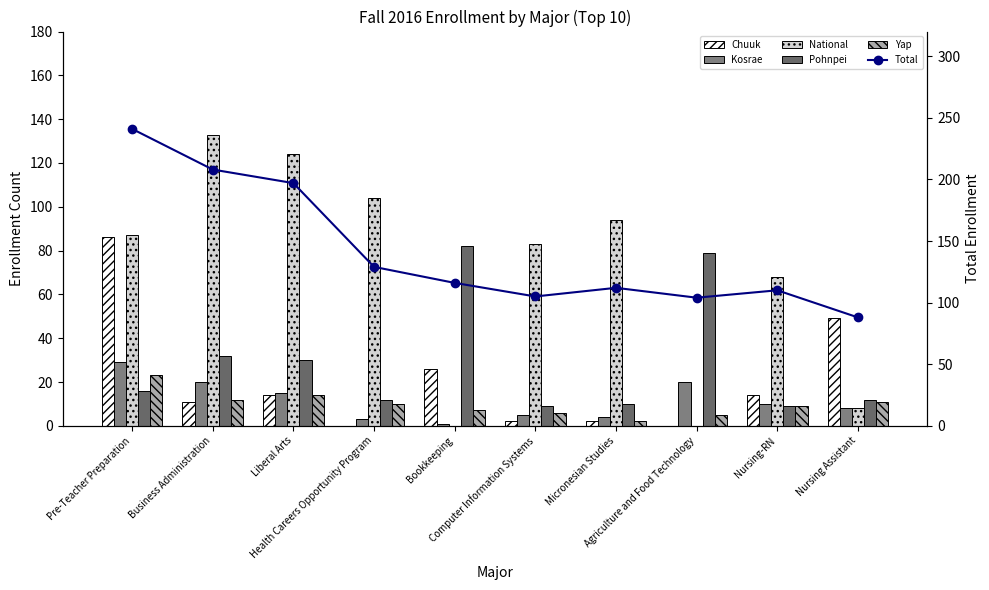

How many series are shown in this chart?

6